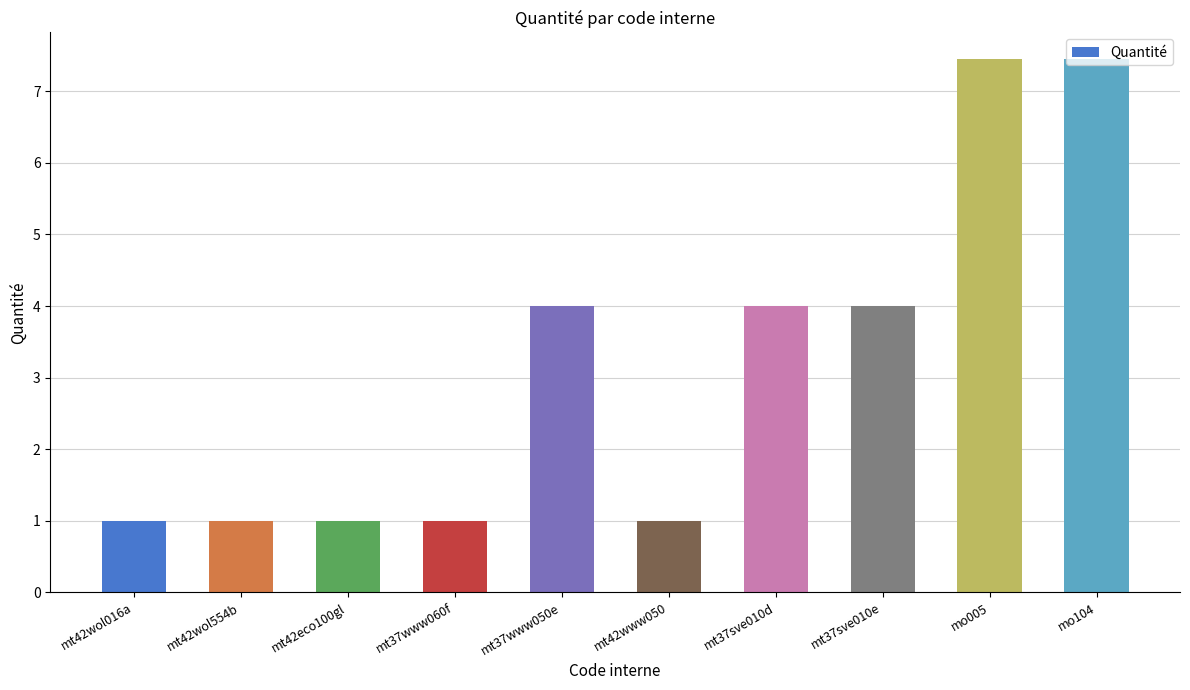

What is the smallest value displayed?

1.0